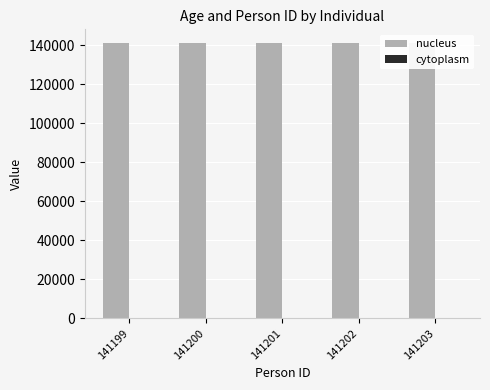

Which label corresponds to the smallest value in the chart?

141202